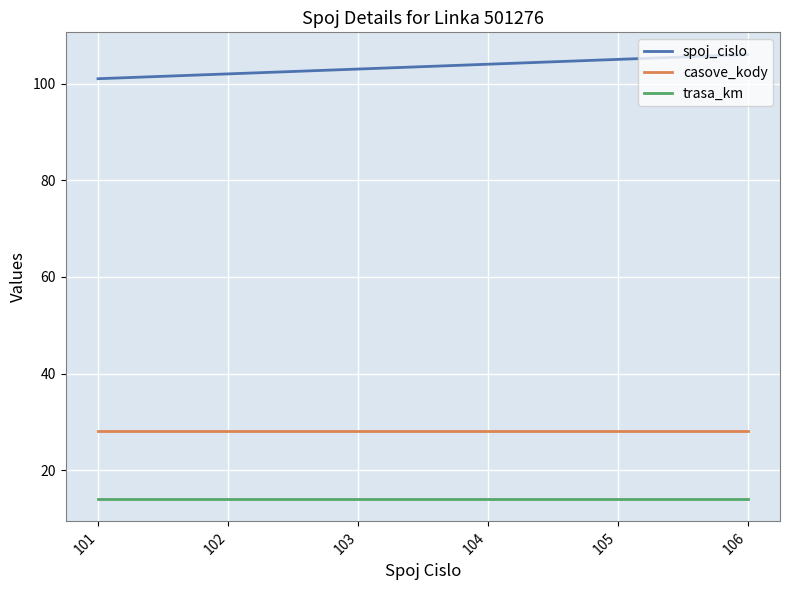

List the series in order of their peak value, lowest first.

trasa_km, casove_kody, spoj_cislo